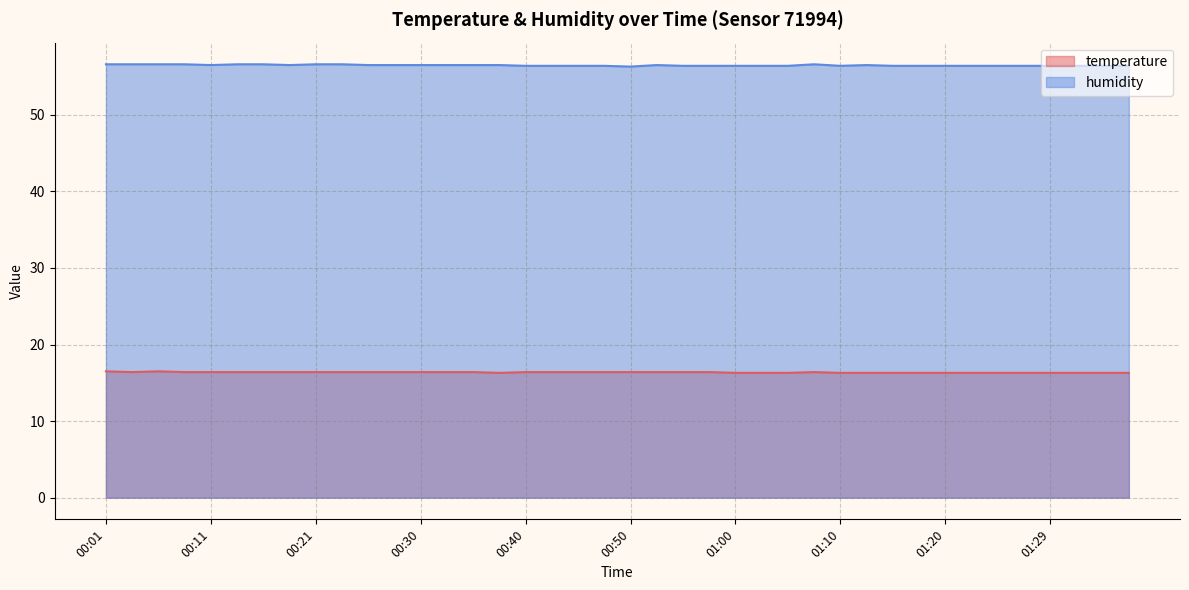

Is it true that temperature equals 16.4 at 00:13?

True